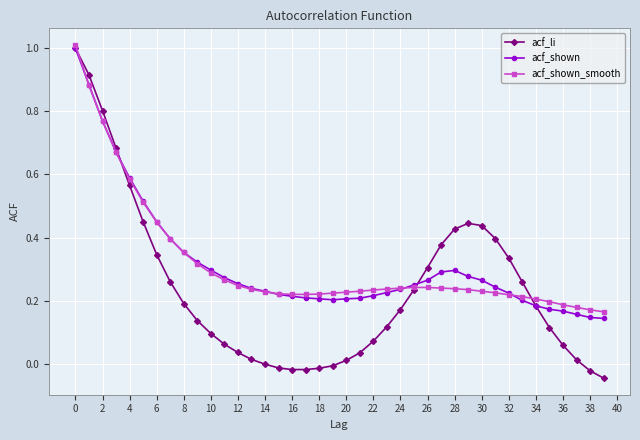

Count the number of data series in this chart.

3